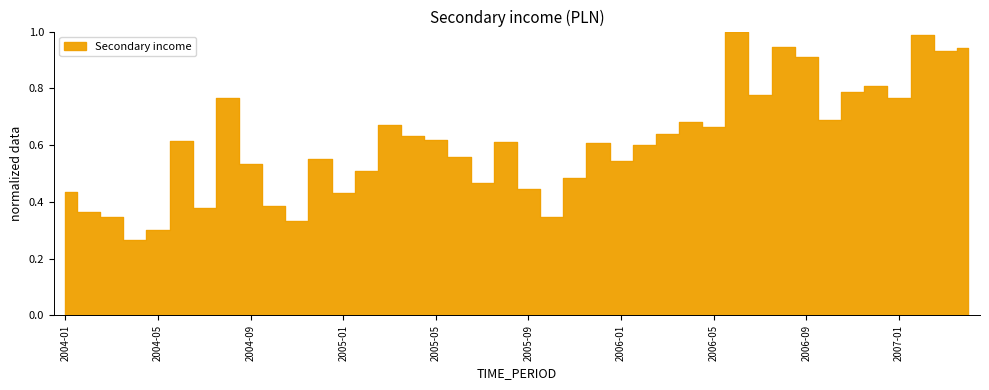

What is the change in value from 2005-11 to 2005-12?

+0.1